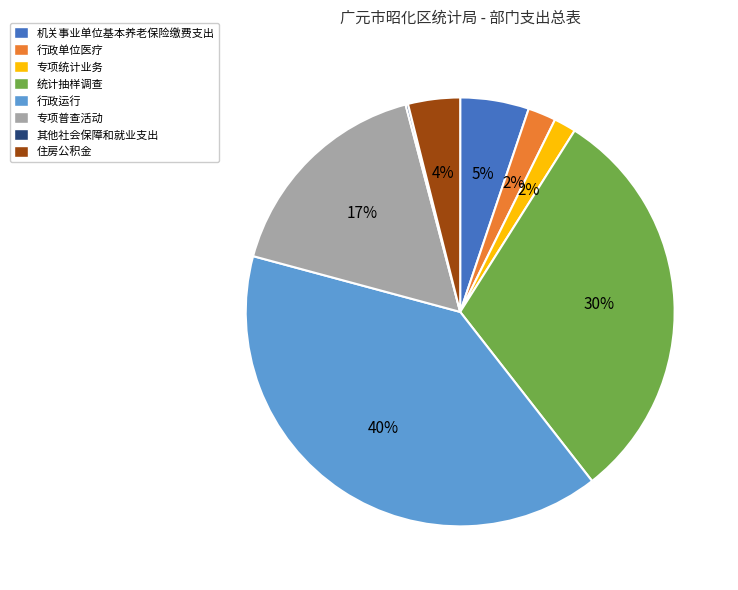

Is it true that 行政运行 is 40% of the pie?

True